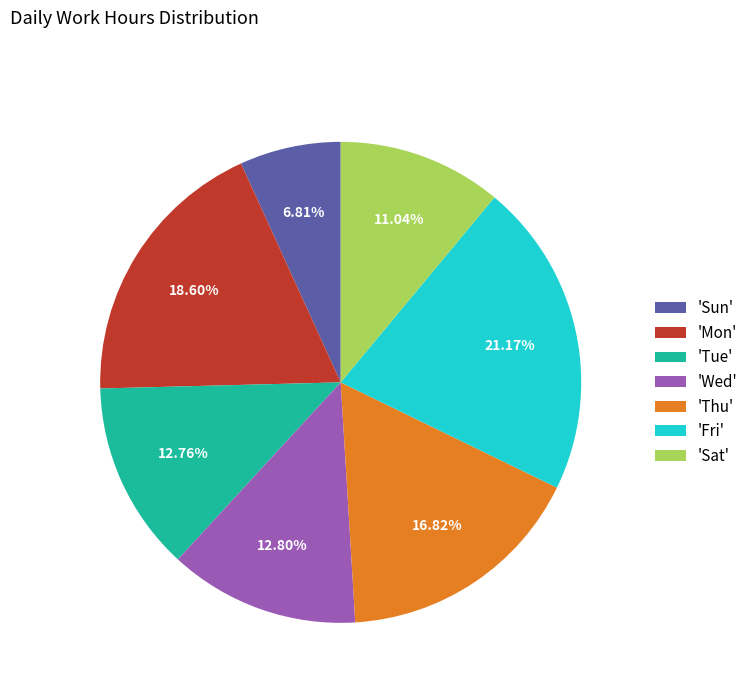

Do 'Wed' and 'Thu' together represent more than half of the pie?

No